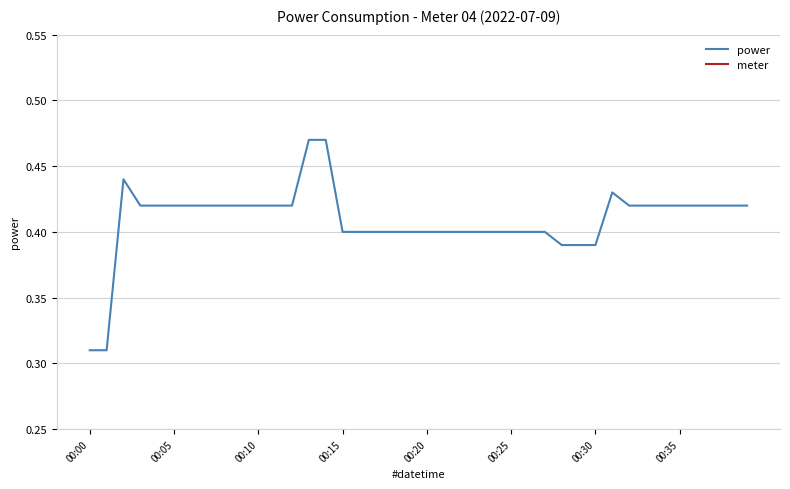

What is the lowest value of the power series?

0.3